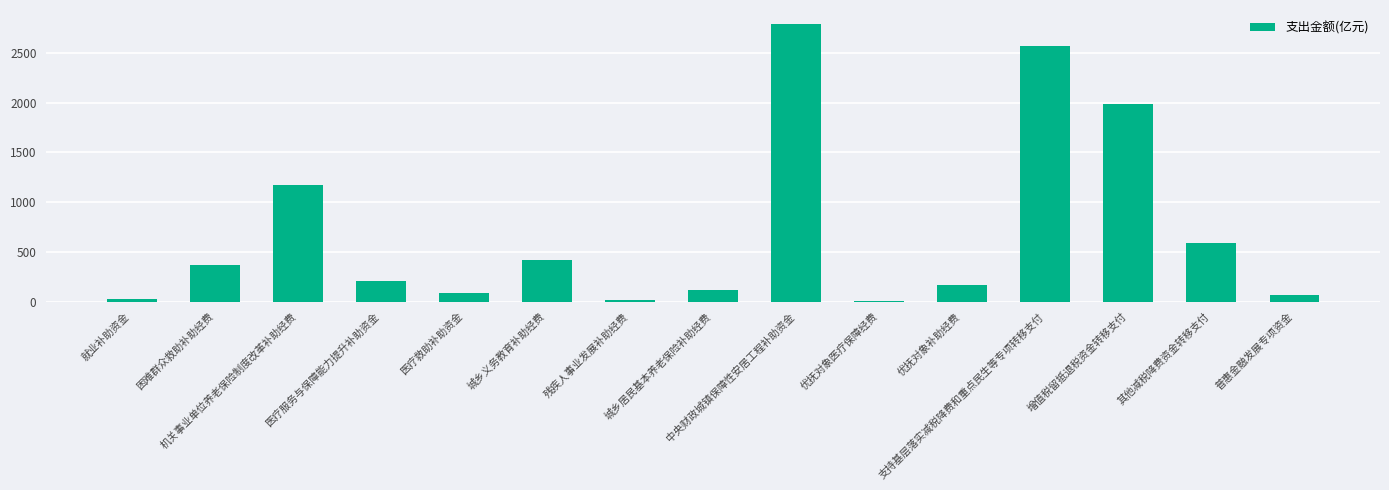

How many categories are shown in the chart?

15